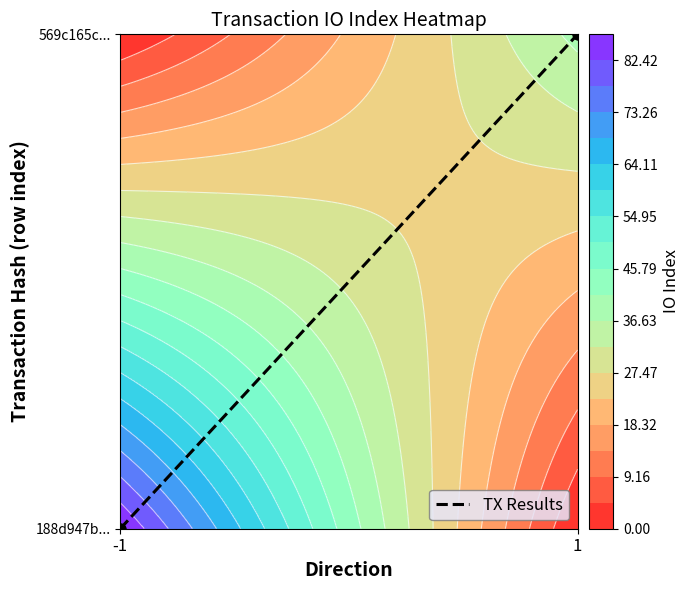

What is the difference between the values at 1 and -1?

1